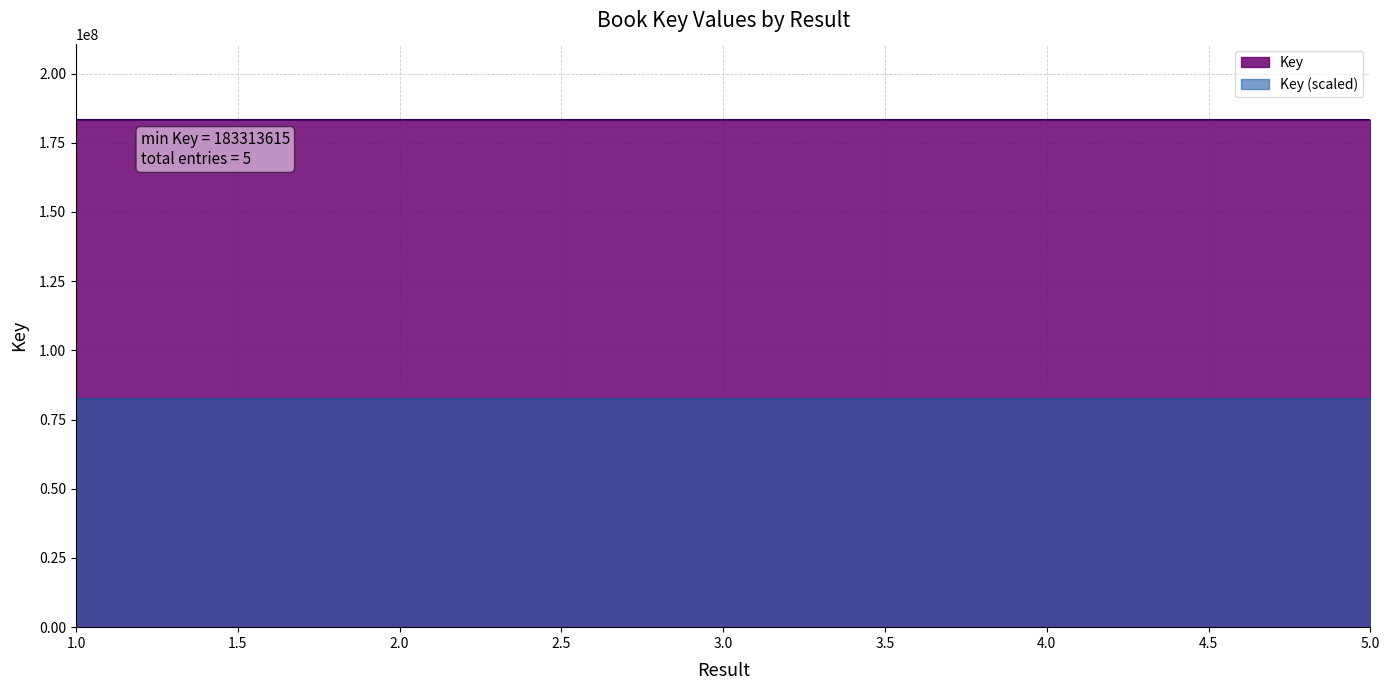

What is the change in value from 3 to 5?

-1683